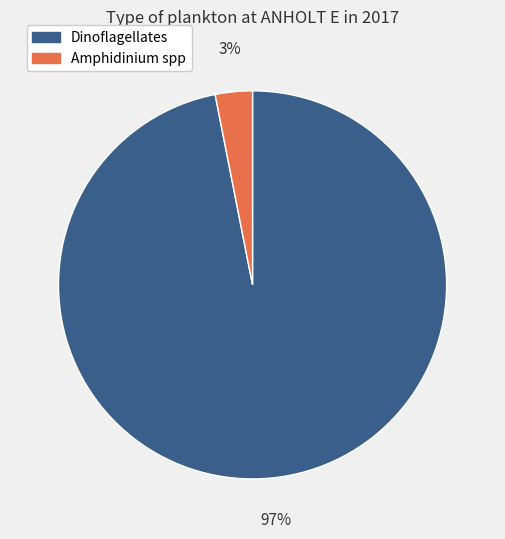

Is there any slice that represents more than half of the pie?

Yes